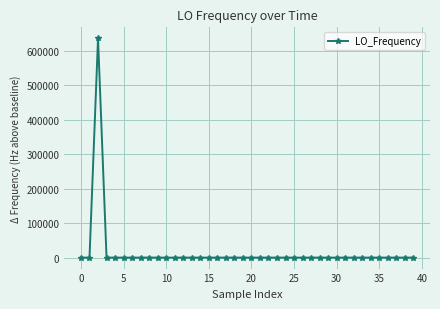

What is the maximum value shown in the chart?

635708.3